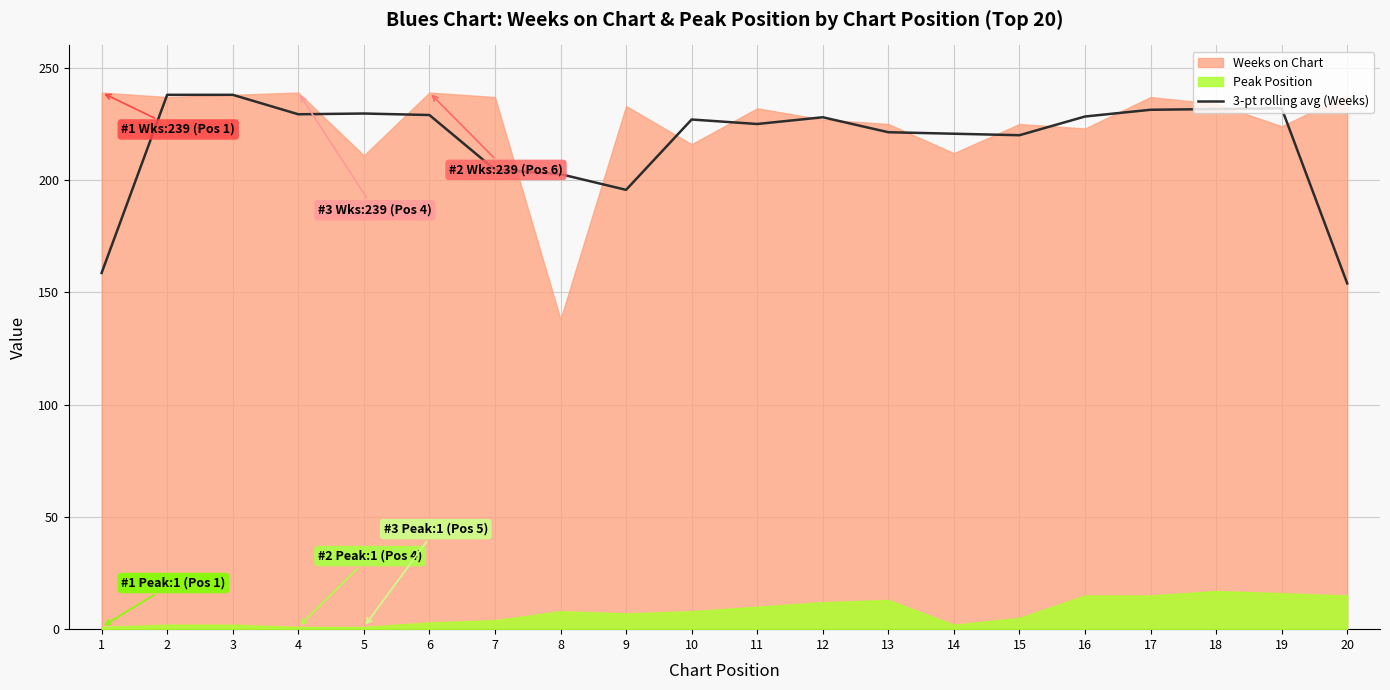

What is the sum of all values?

4345.0